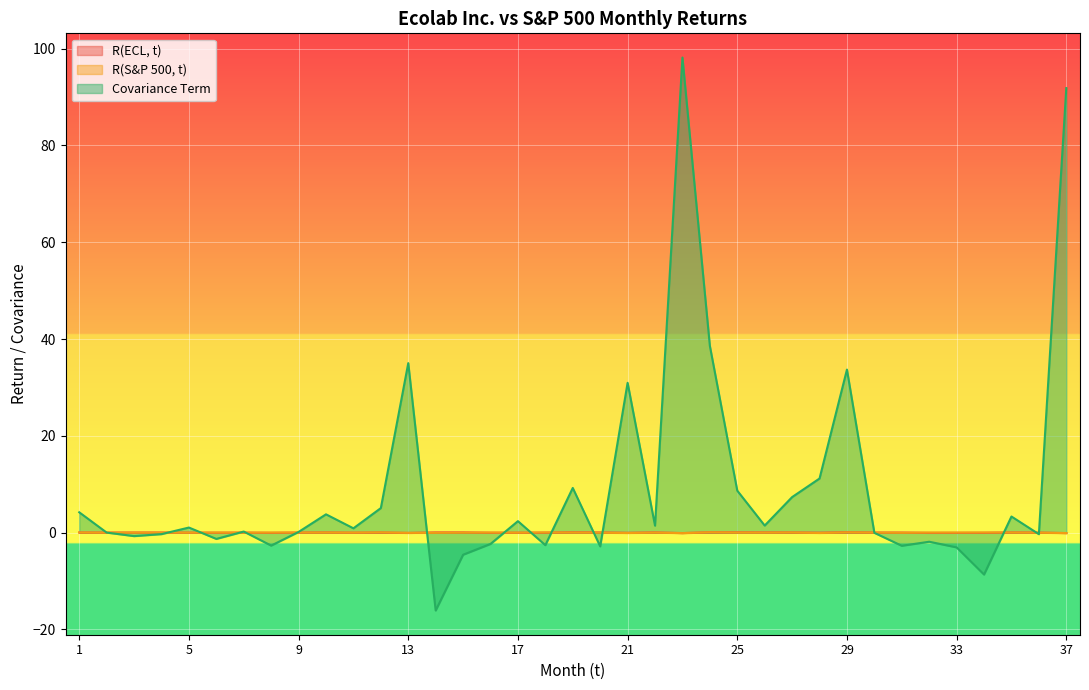

Does the chart display data point markers on the line(s)?

No